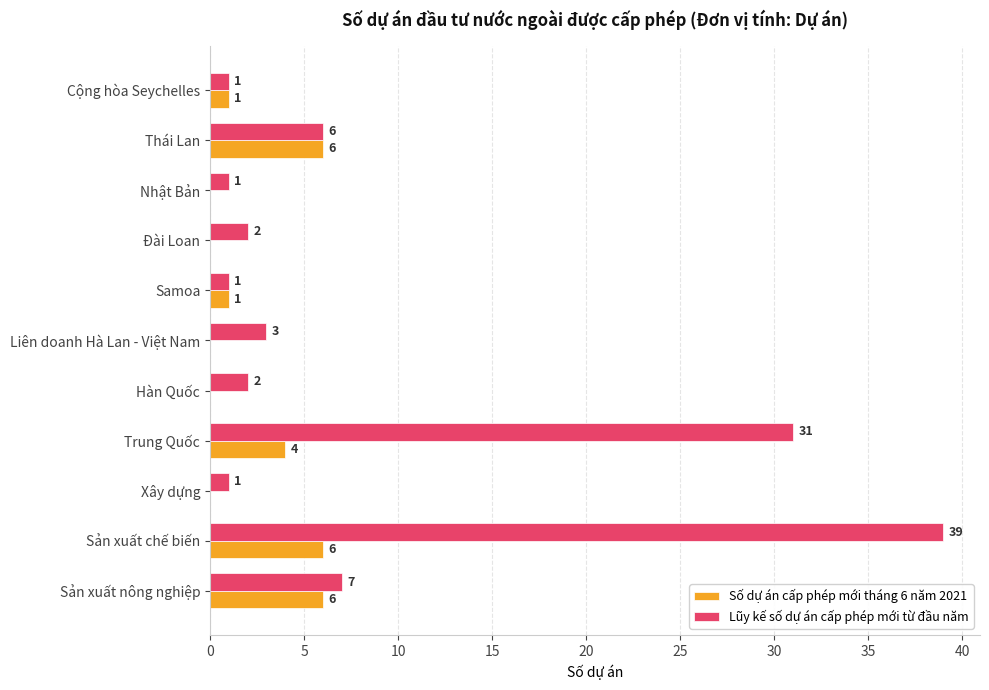

What is the sum of the Lũy kế số dự án cấp phép mới từ đầu năm values at Nhật Bản and Trung Quốc?

32